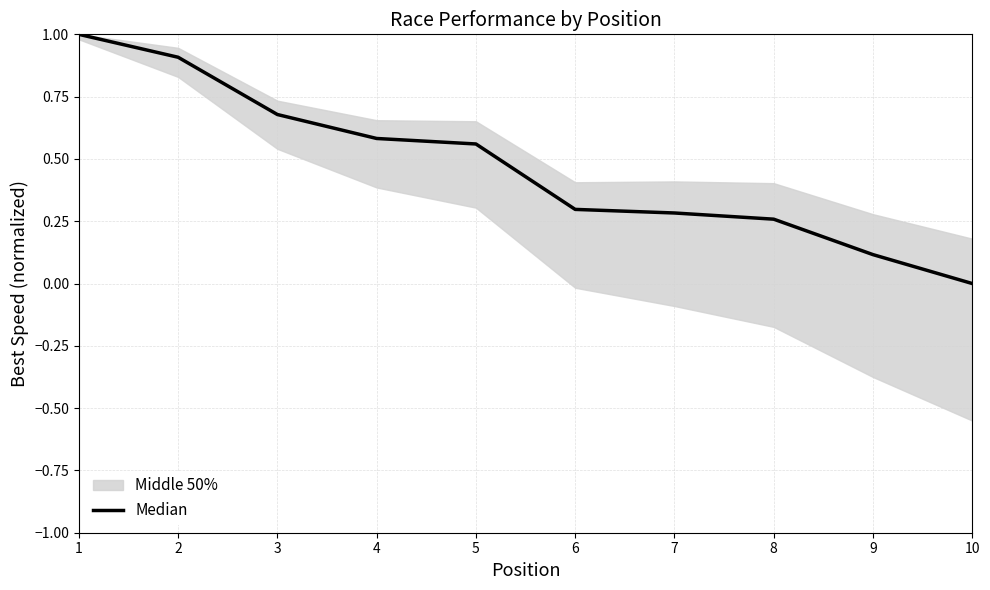

Reading right to left, transcribe all the data shown in this chart.

0.0	0.1	0.3	0.3	0.3	0.6	0.6	0.7	0.9	1.0